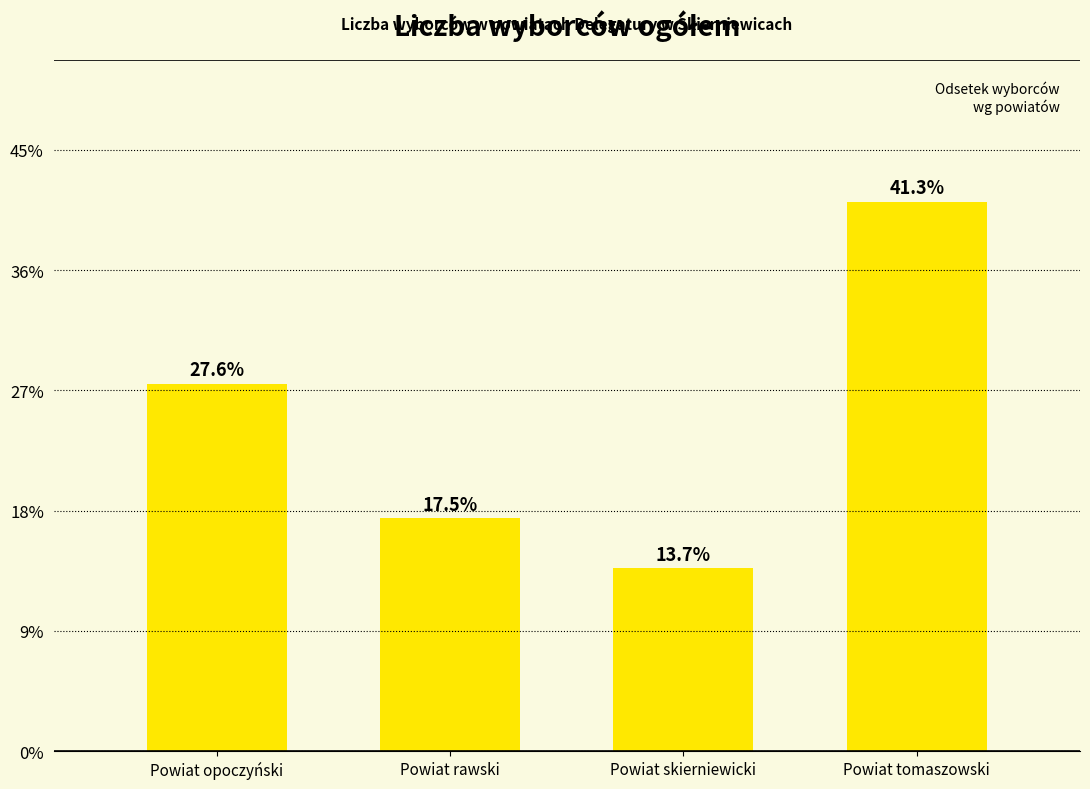

Are the bars horizontal?

No